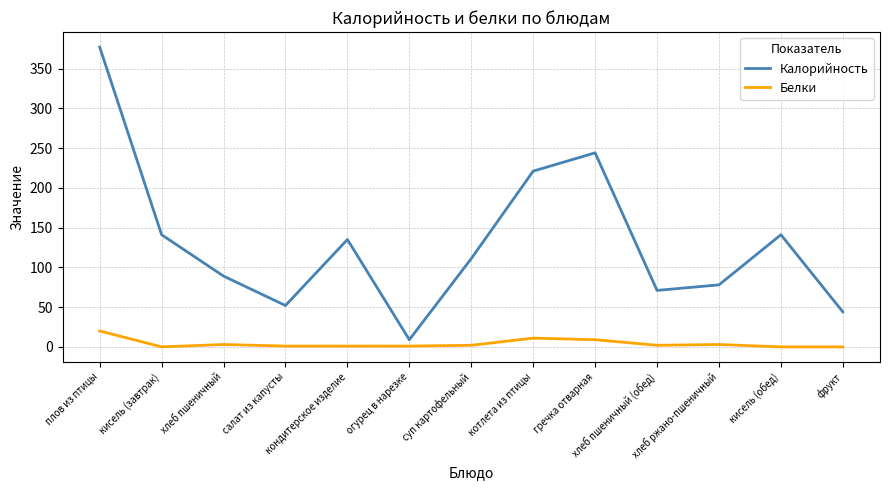

Rank the series by their maximum value, from lowest to highest.

Белки, Калорийность